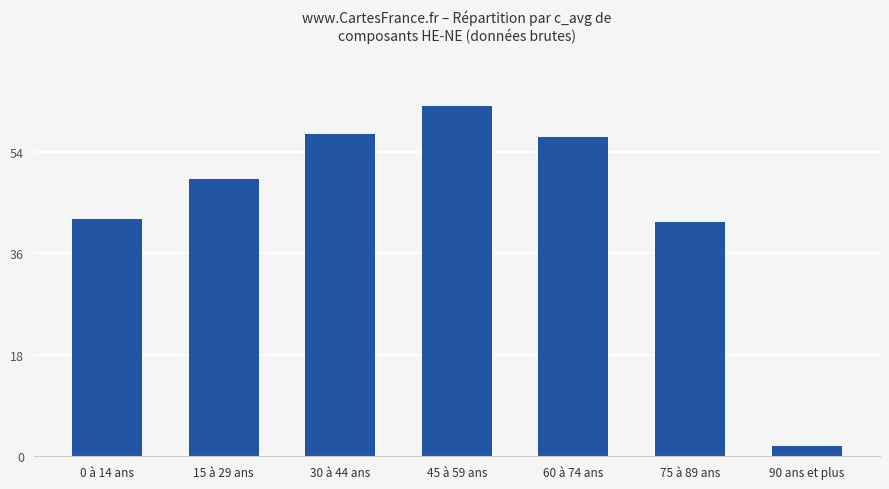

What is the change in value from 0 à 14 ans to 75 à 89 ans?

-0.6